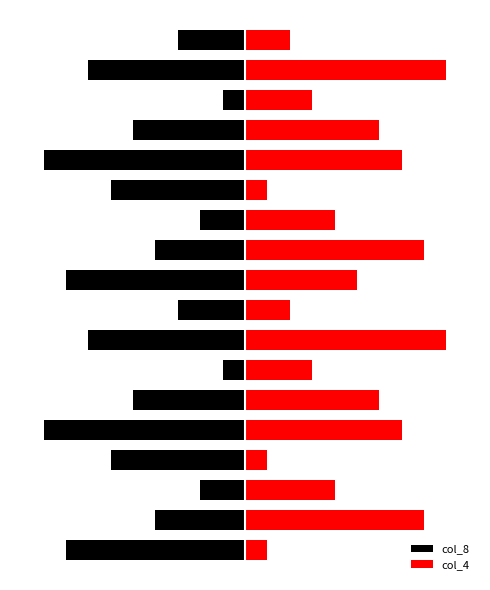

What is the approximate value of col_8 at 15?

-1